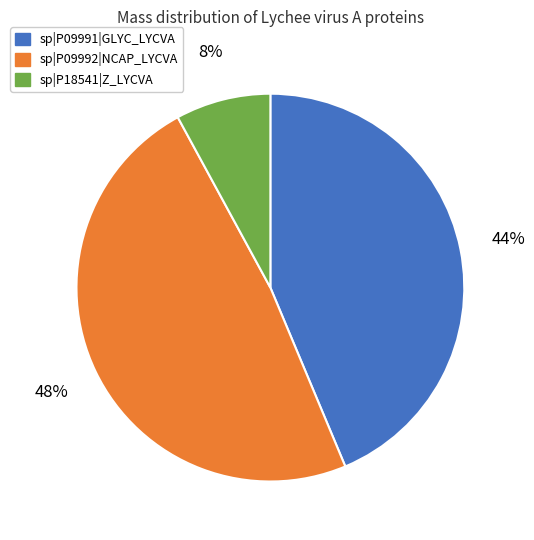

Is sp|P09992|NCAP_LYCVA the majority of the pie?

No